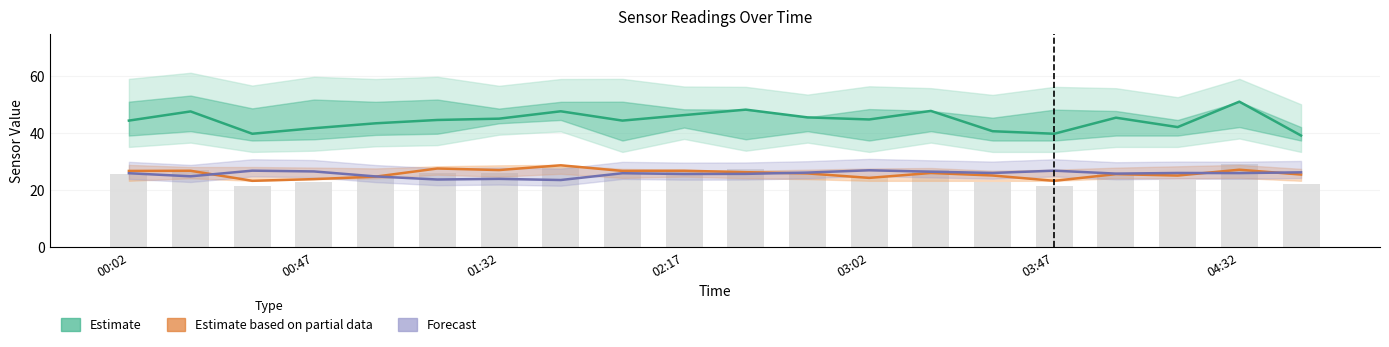

What is the maximum value shown in the chart?

51.1